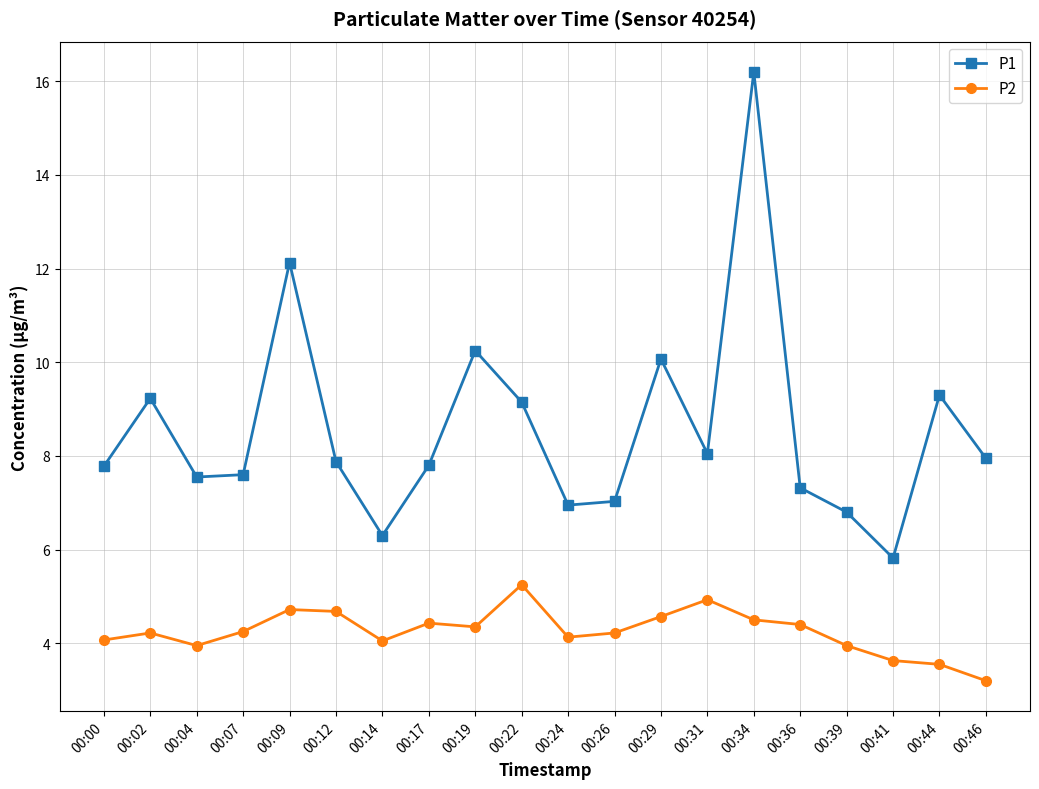

Which category has the lowest value across all series?

00:46